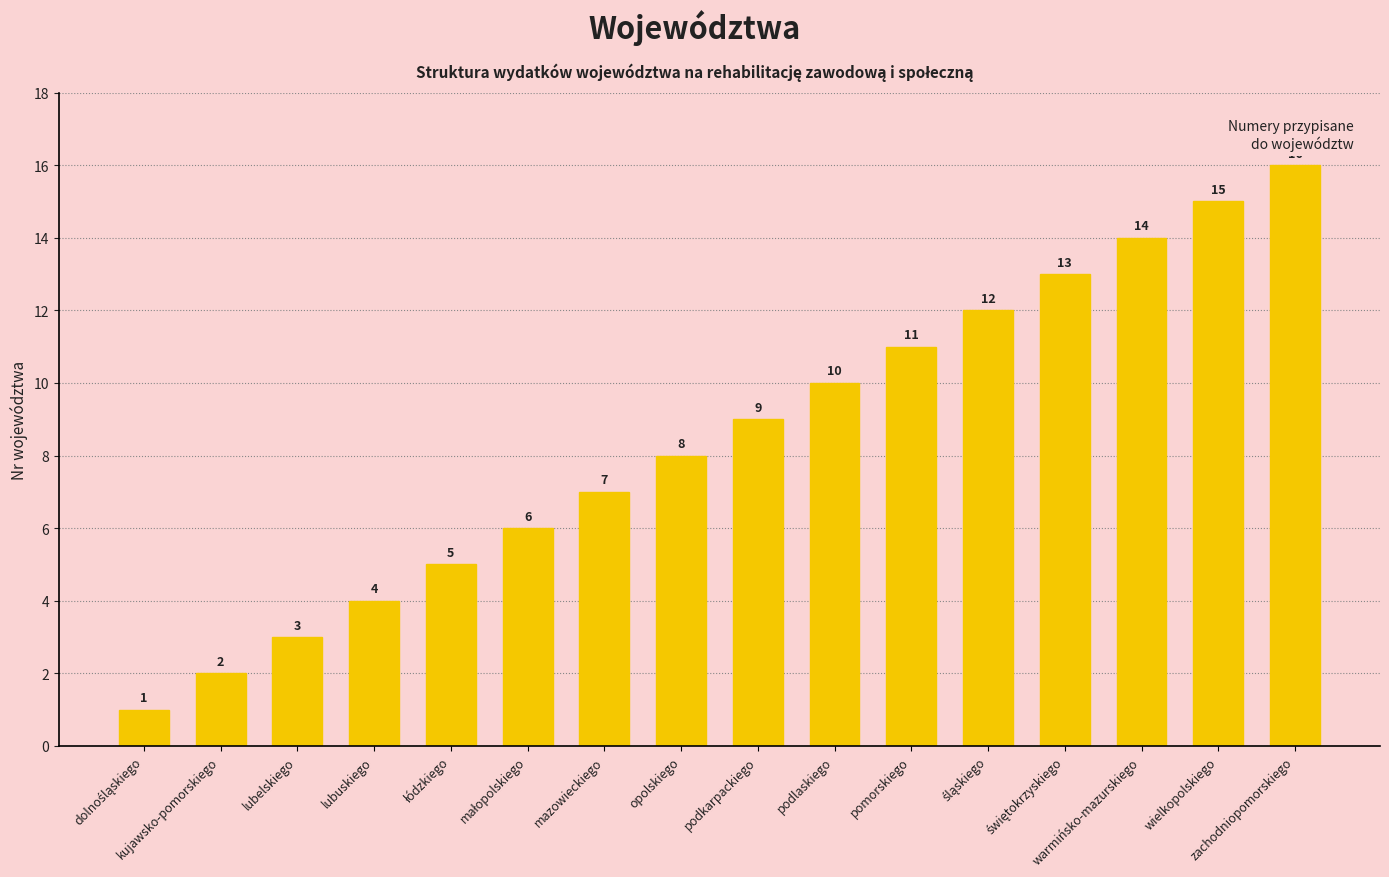

What is the value of the 3rd bar from the left?

3